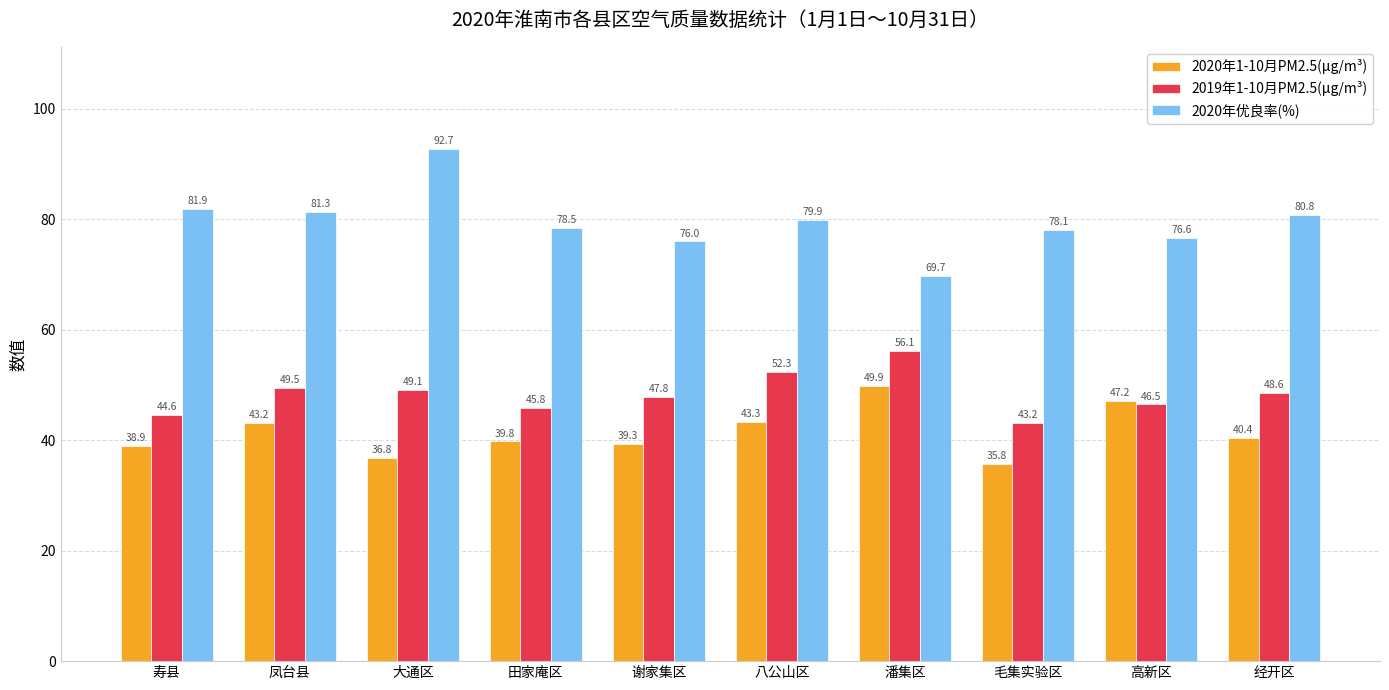

True or false: 2020年优良率(%) has a value of 76.0 at 谢家集区.

True